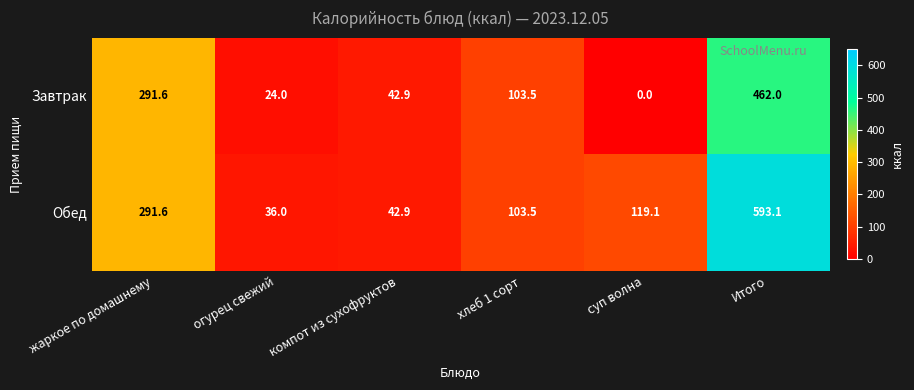

Which category has the lowest value across all series?

суп волна